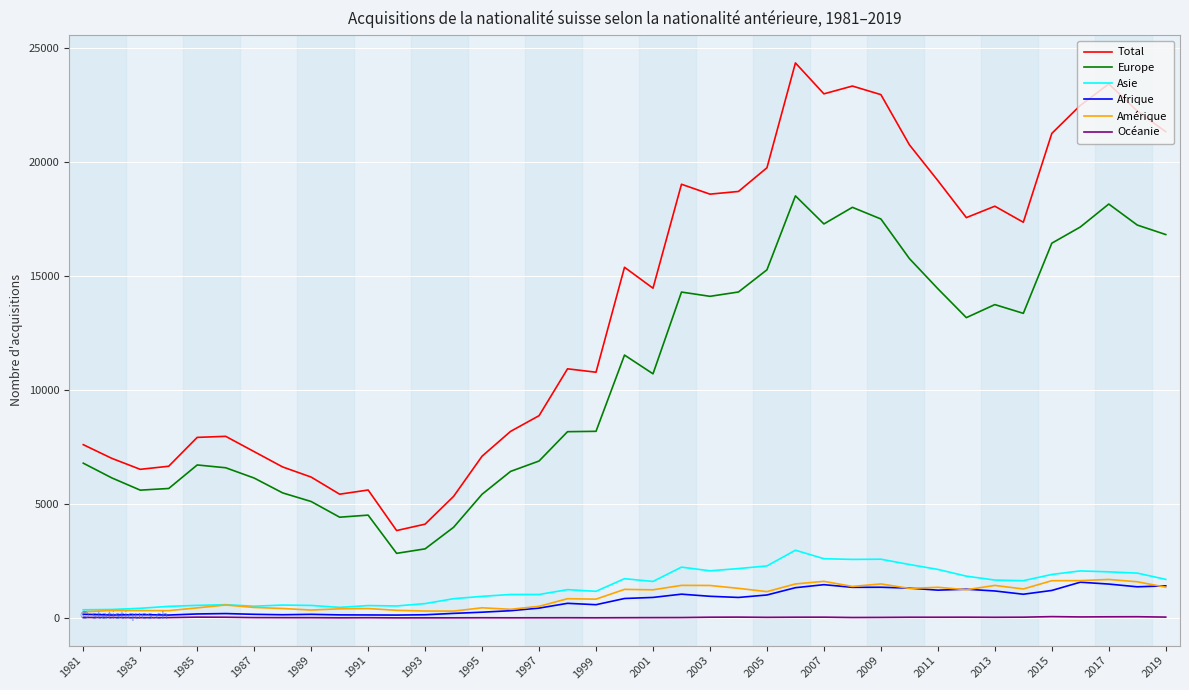

What is the average value of the Afrique series?

732